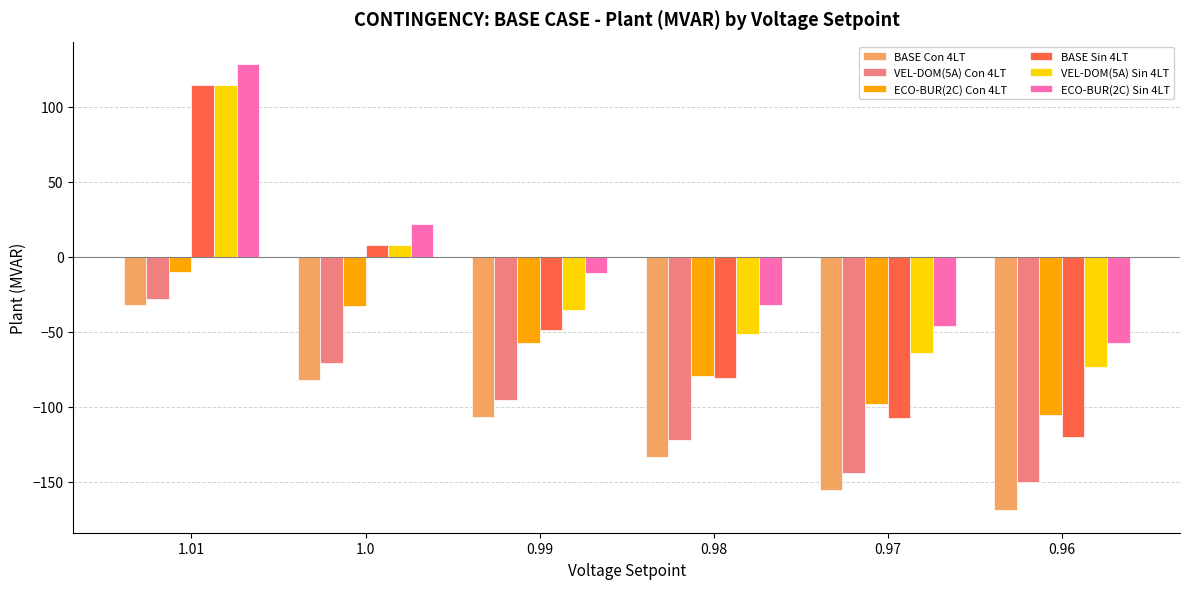

Which series has the largest total across all categories?

ECO-BUR(2C) Sin 4LT